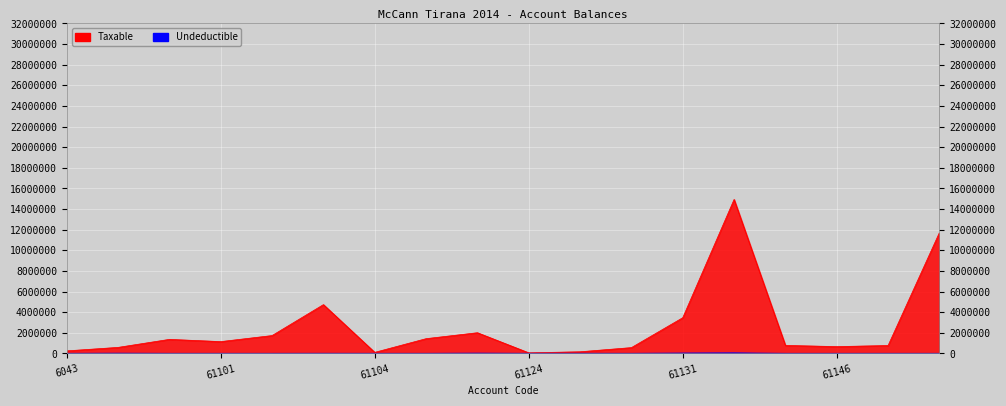

True or false: Taxable and Undeductible cross at least once.

False